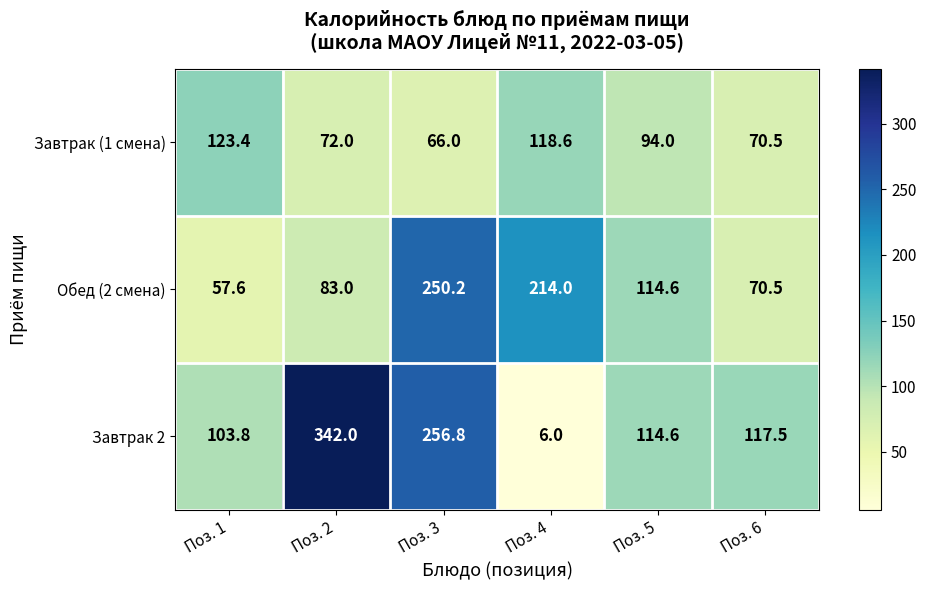

What is the highest value of the Завтрак (1 смена) series?

123.4